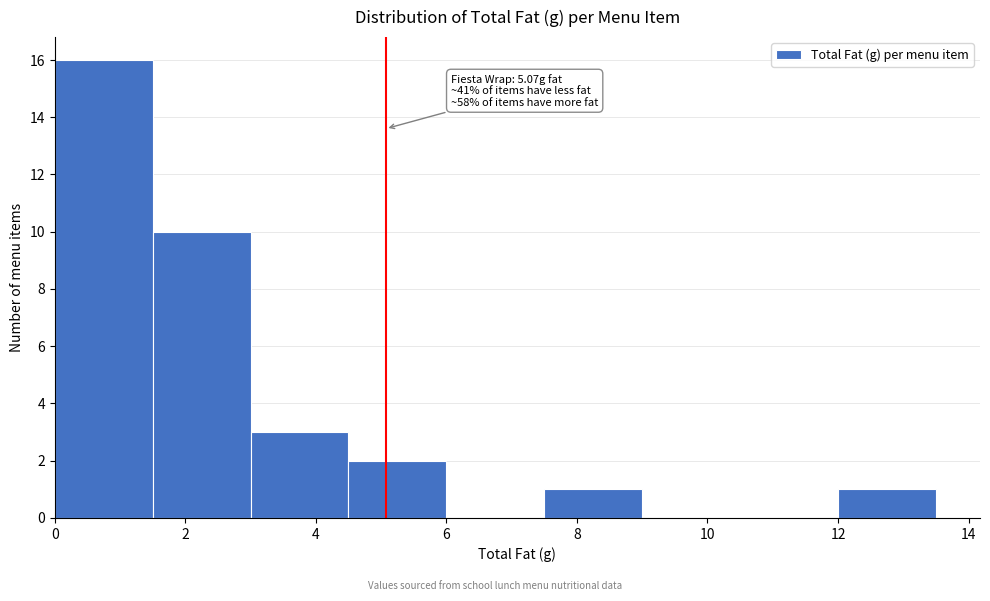

Over which range of the x-axis is the bar tallest?

0.0 to 1.5